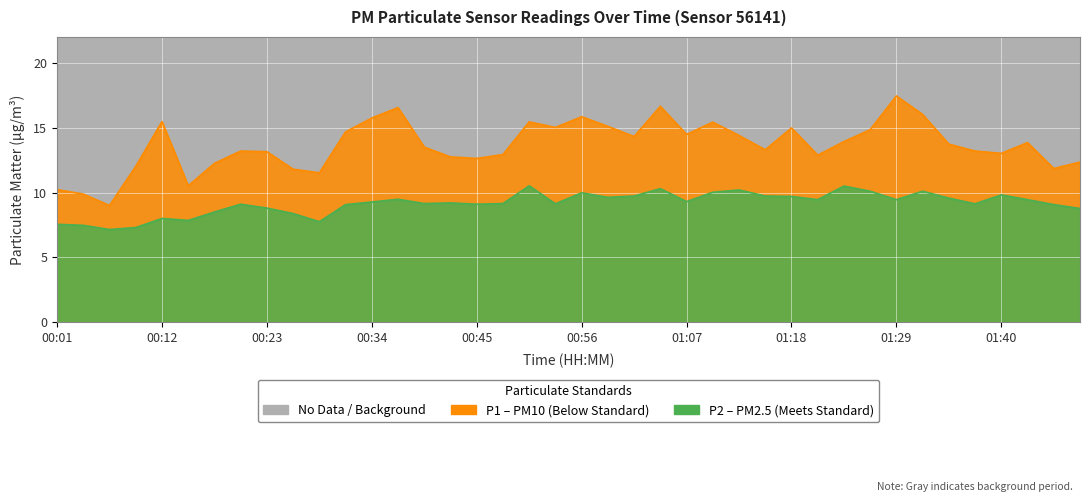

What is the label of the 40th point from the right?

00:01